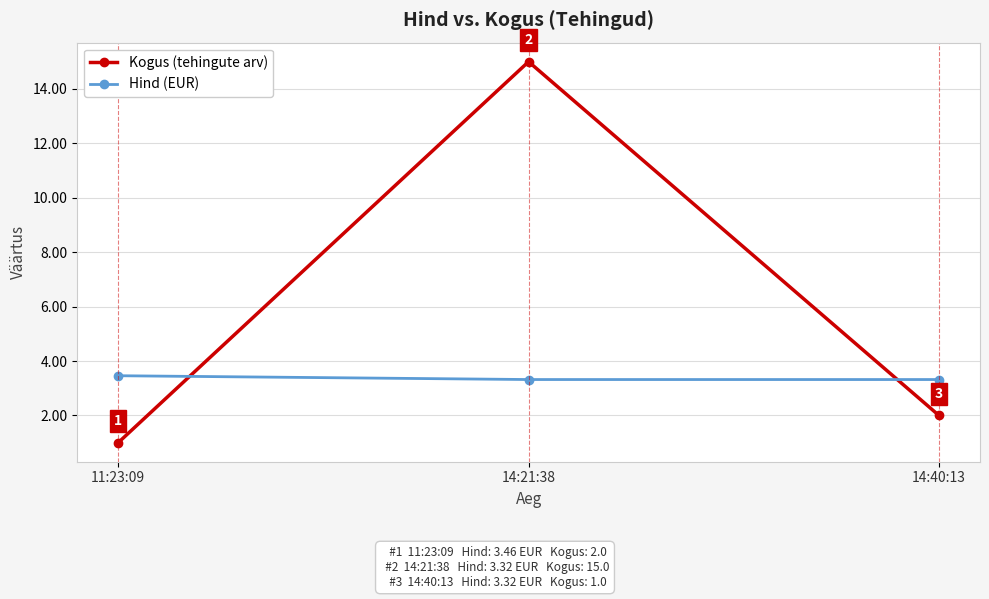

Which series has the largest range (max minus min)?

Kogus (tehingute arv)